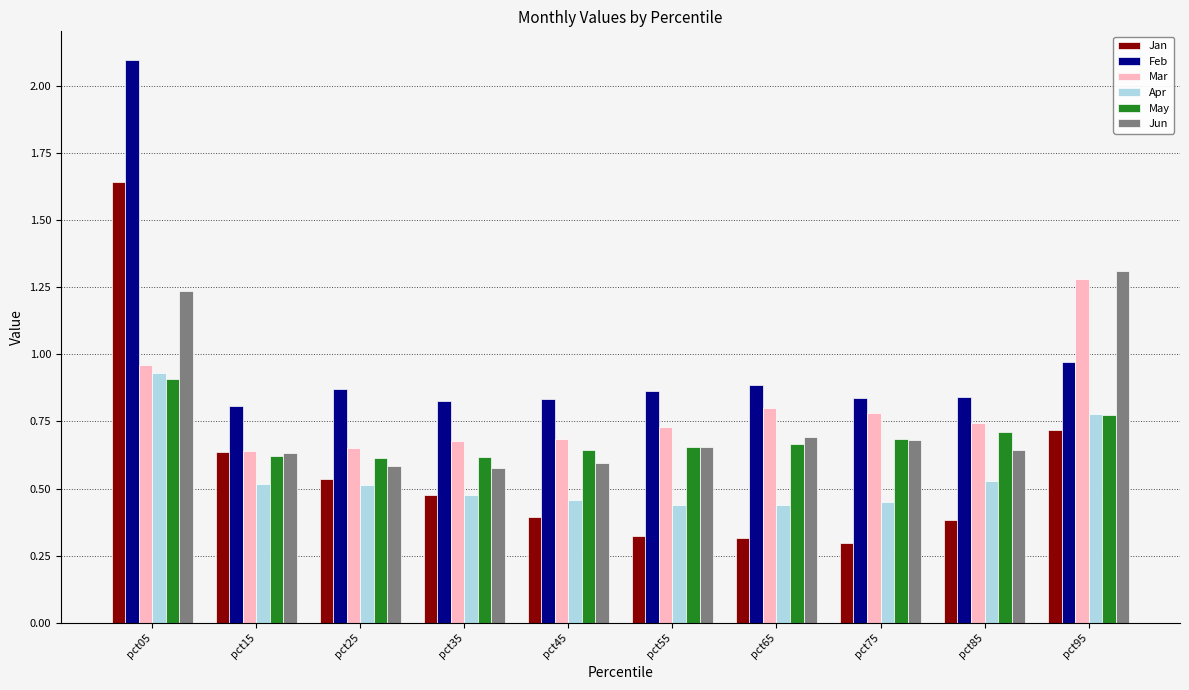

What is the sum of all Apr values?

5.5